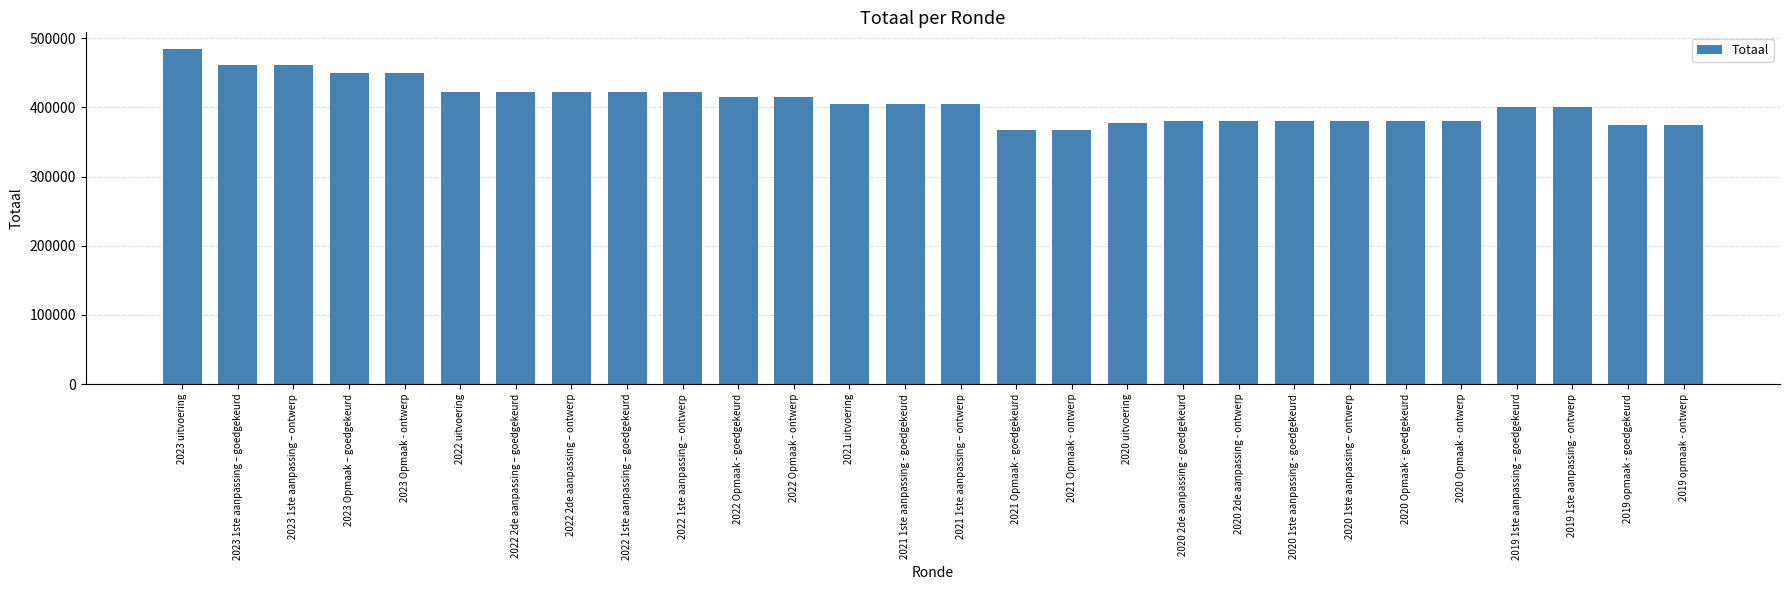

The value at 2022 1ste aanpassing – ontwerp is 422637. True or false?

True